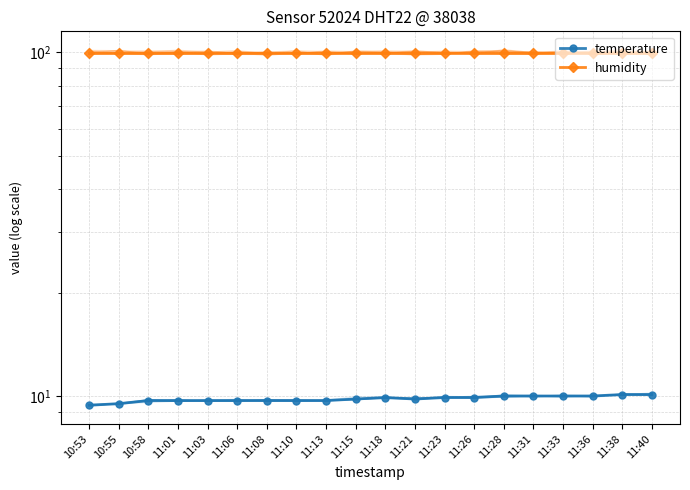

Rank the series at 11:10 from highest to lowest value.

humidity, temperature